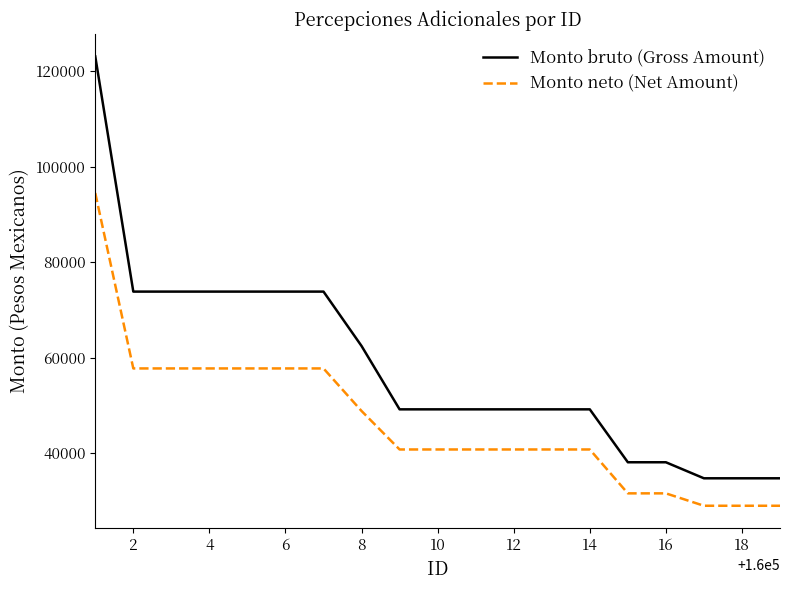

True or false: Monto bruto (Gross Amount) and Monto neto (Net Amount) intersect in this chart.

False